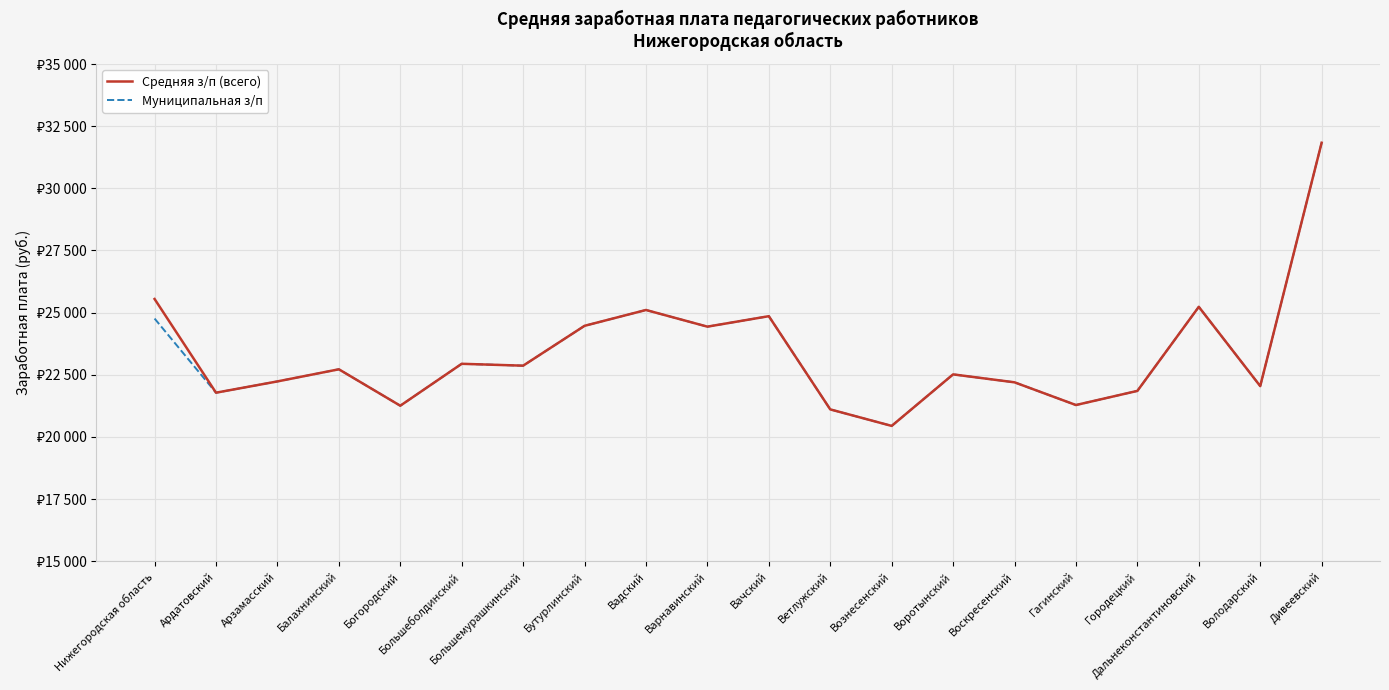

Between Большеболдинский and Арзамасский, which is larger?

Большеболдинский